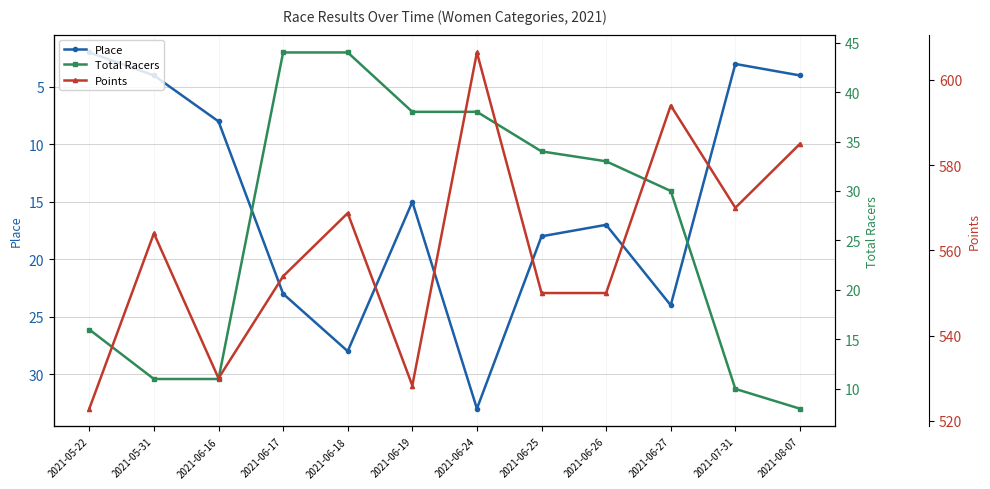

List the series in order of their peak value, lowest first.

Place, Total Racers, Points